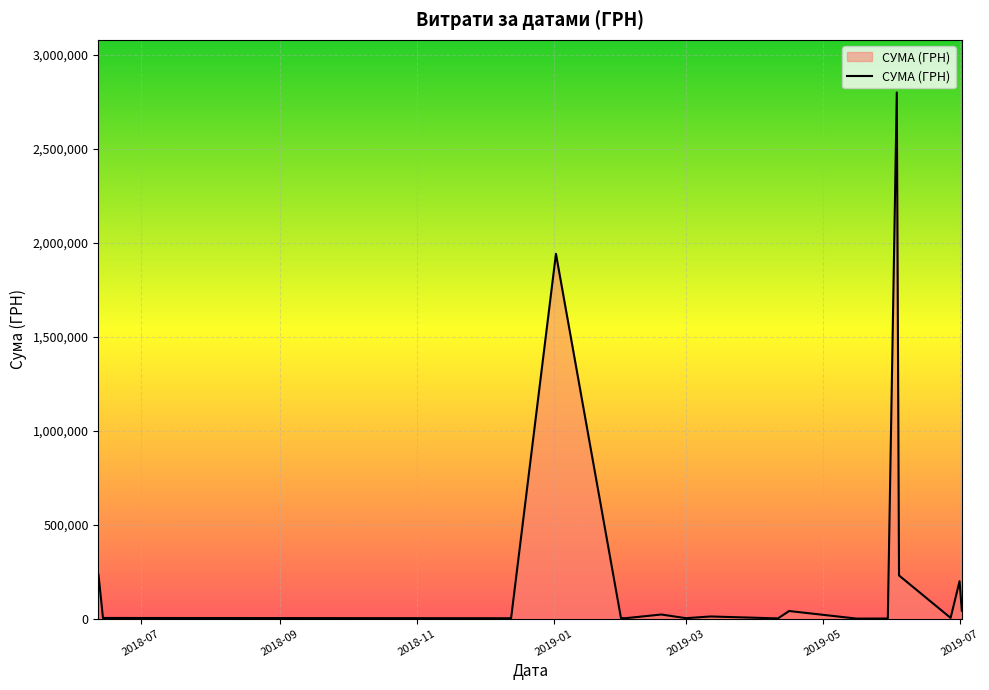

What is the difference between the second highest and second lowest values?

1939747.1